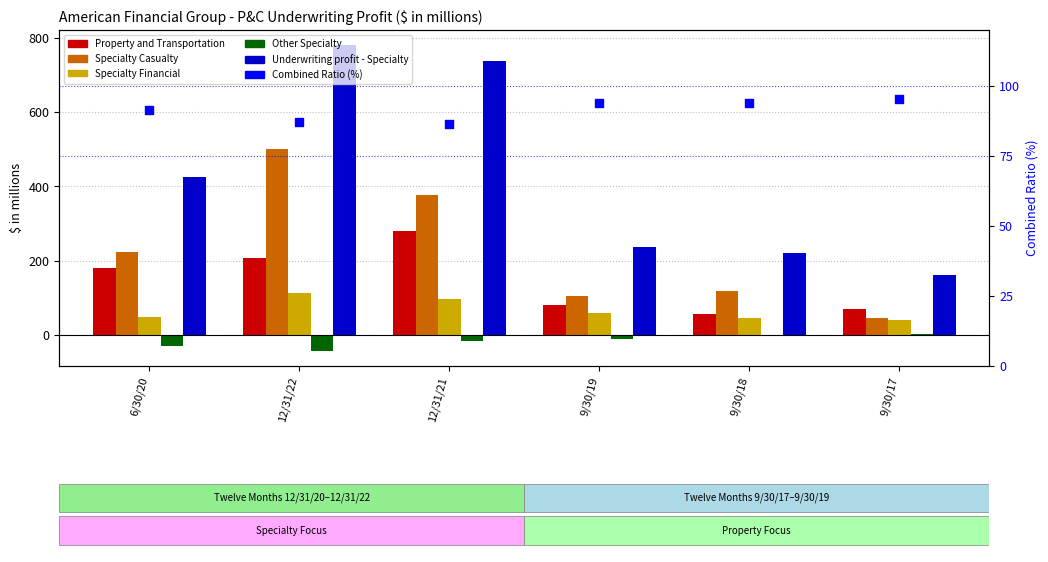

What is the total value across all series at 12/31/21?

1560.4